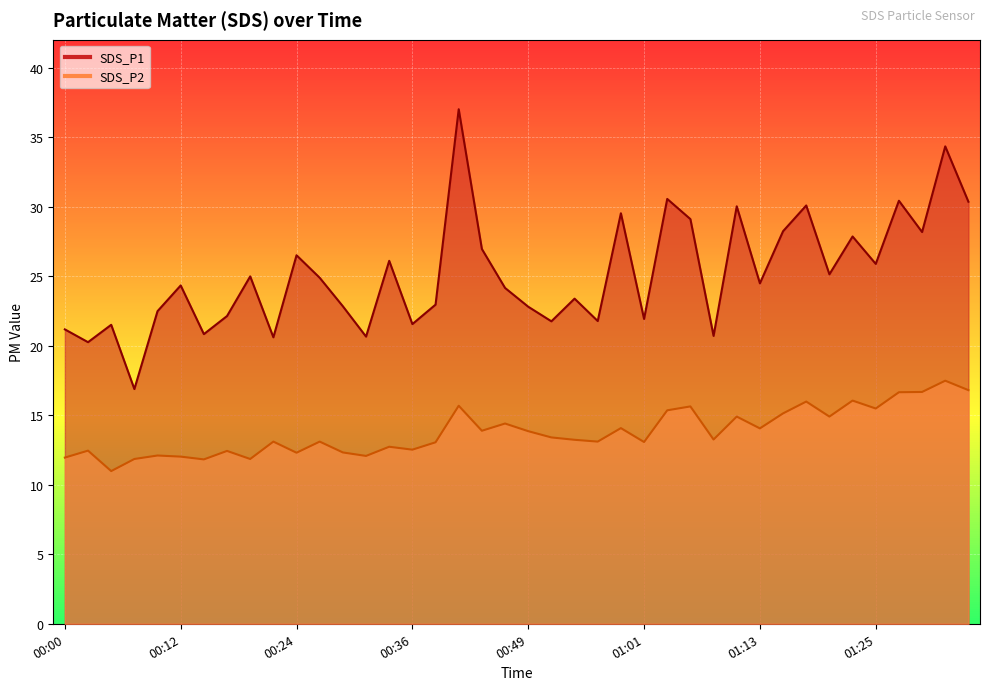

What is the total value across all series at 01:35?

47.2